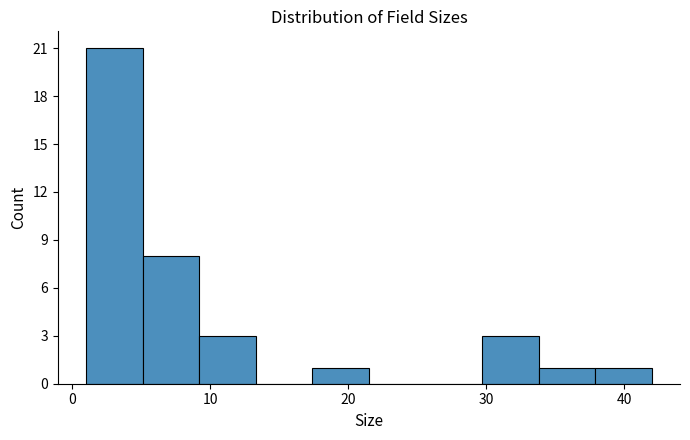

What is the height of the bar covering 37.9 to 42.0 on the x-axis? Neither the bar edges nor the heights are printed on the chart, so give them approximately, as read against the axes.

1